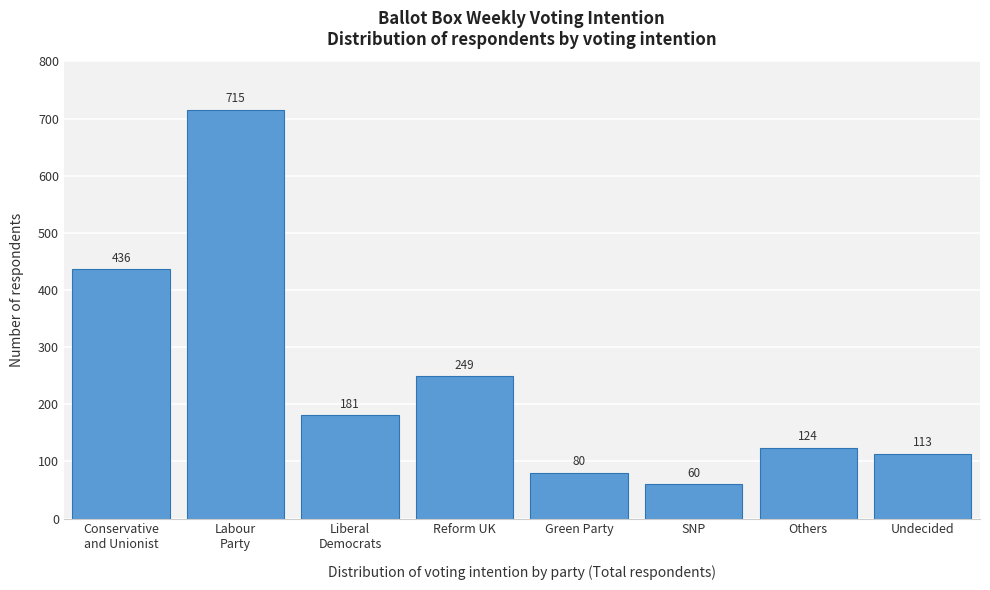

Reading left to right, extract all data points from this chart.

436	715	181	249	80	60	124	113